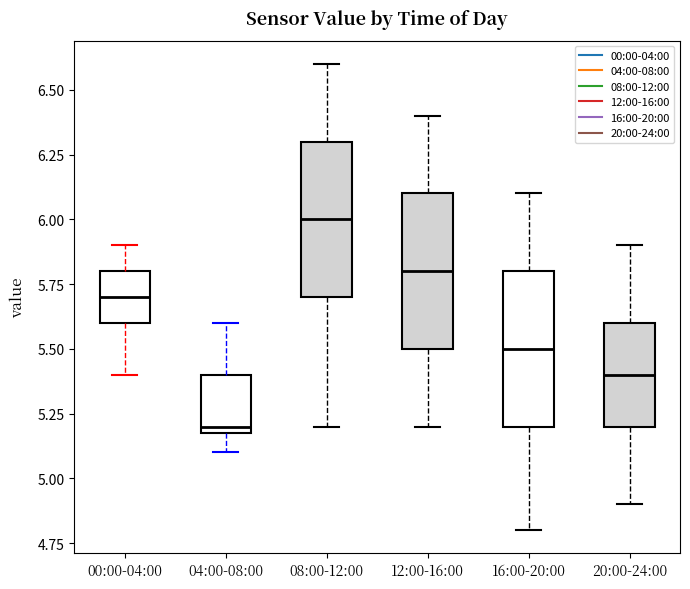

Reading left to right, read every box against the y-axis: the position of its median line, the range the box covers, and the ends of its whiskers. The values are not printed on the chart, so give them approximately, as read against the axis.

00:00-04:00: median 5.7, box 5.6 to 5.8, whiskers 5.4 to 5.9
04:00-08:00: median 5.2 (just above the box's lower edge), box 5.2 to 5.4, whiskers 5.1 to 5.6
08:00-12:00: median 6.0, box 5.7 to 6.3, whiskers 5.2 to 6.6
12:00-16:00: median 5.8, box 5.5 to 6.1, whiskers 5.2 to 6.4
16:00-20:00: median 5.5, box 5.2 to 5.8, whiskers 4.8 to 6.1
20:00-24:00: median 5.4, box 5.2 to 5.6, whiskers 4.9 to 5.9